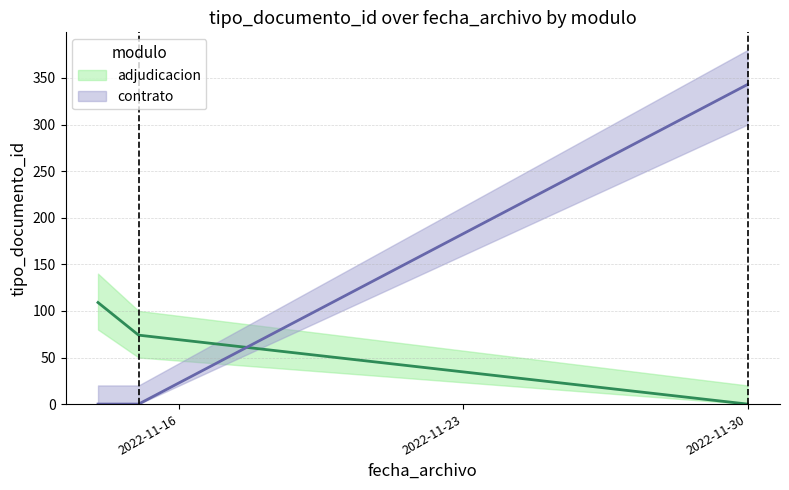

Rank the series by their maximum value, from highest to lowest.

contrato, adjudicacion